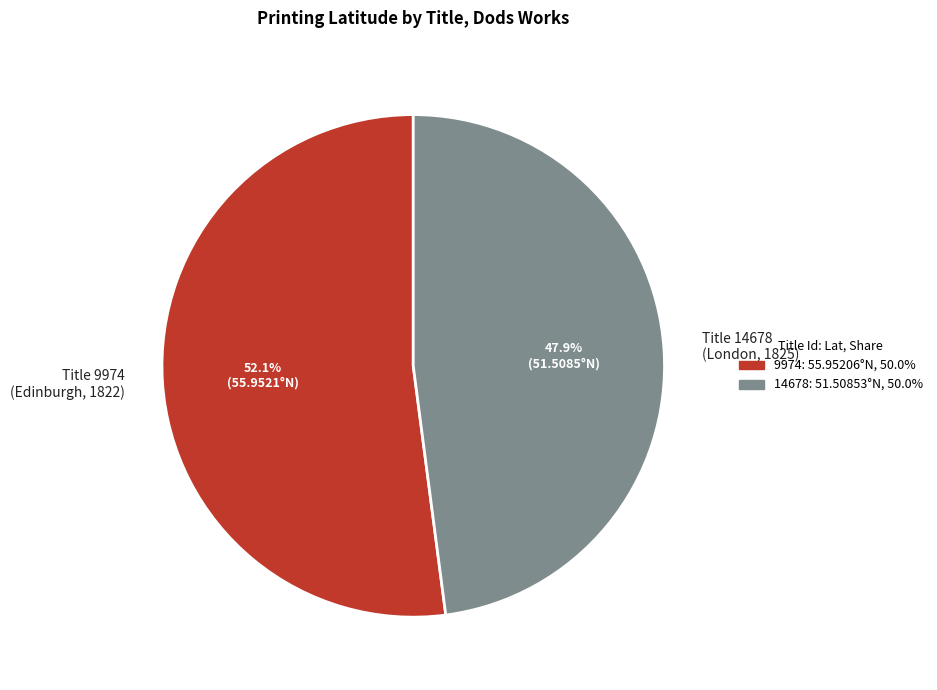

What is the ratio of the value at Title 9974 (Edinburgh, 1822) to the value at Title 14678 (London, 1825)?

1.1